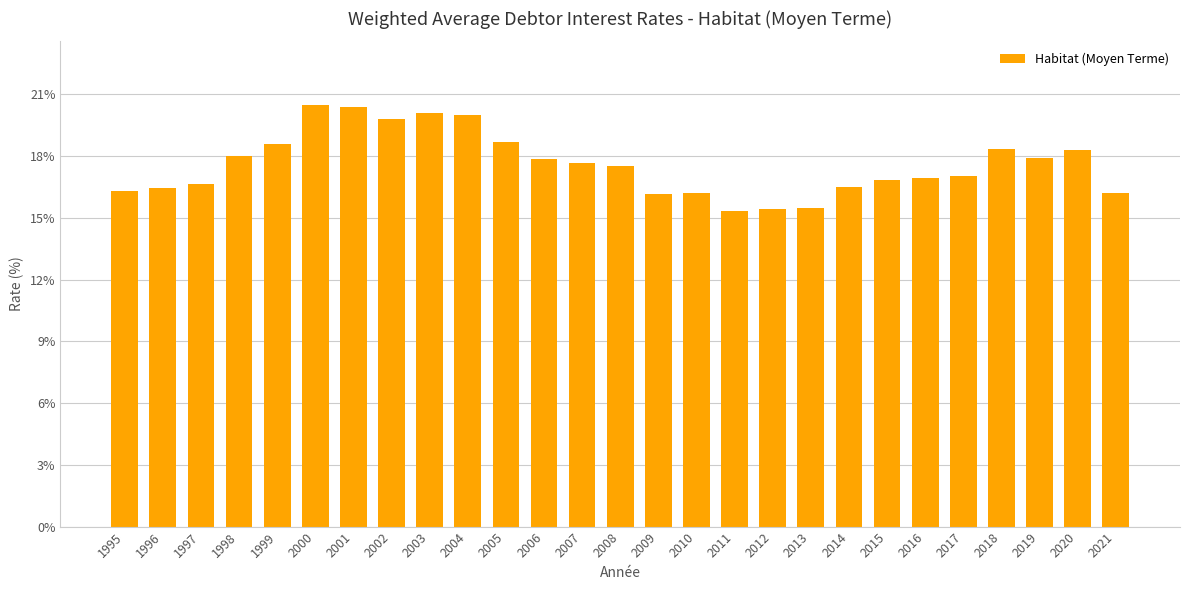

What is the average value?

17.6